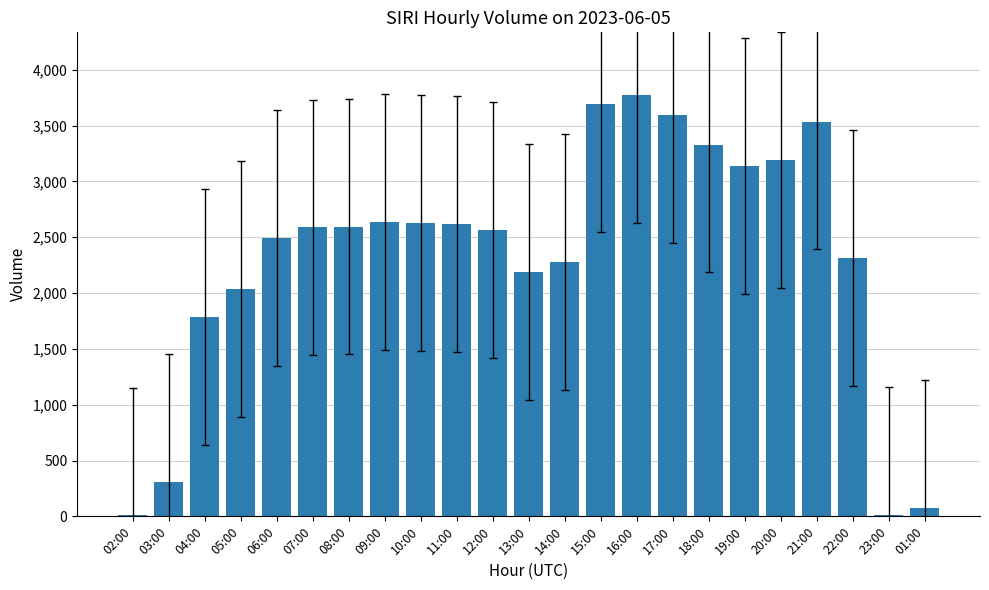

What is the greatest value displayed?

3770